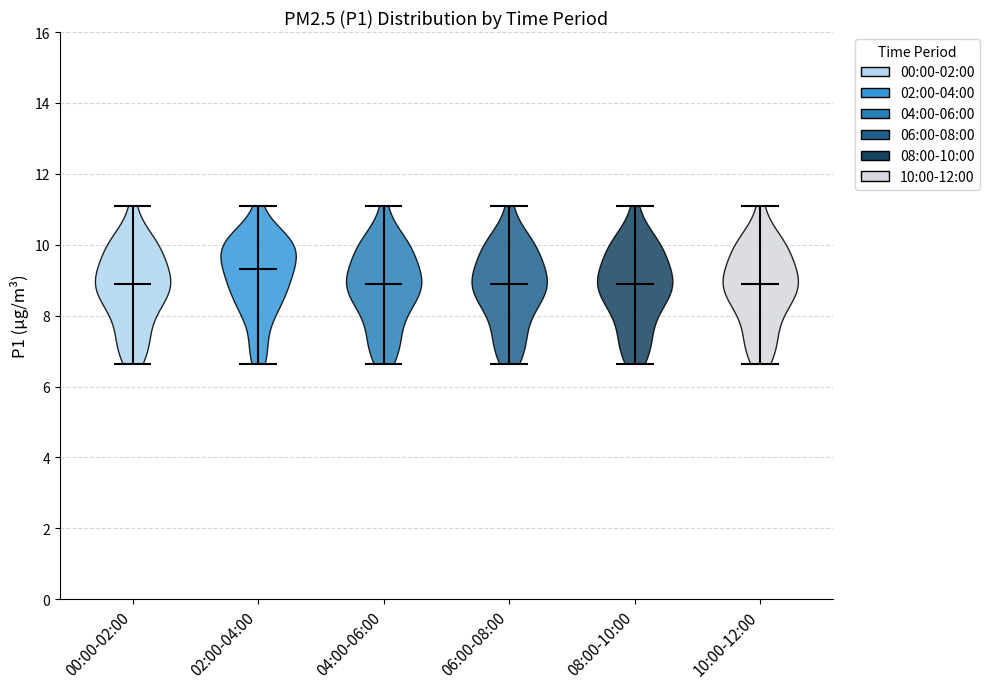

Reading left to right, read every violin against the y-axis: where its median line is, and the lowest and highest points it reaches. The values are not printed on the chart, so give them approximately, as read against the axis.

00:00-02:00: median line 8.8, lowest point 6.6, highest point 11.2
02:00-04:00: median line 9.4, lowest point 6.6, highest point 11.2
04:00-06:00: median line 8.8, lowest point 6.6, highest point 11.2
06:00-08:00: median line 8.8, lowest point 6.6, highest point 11.2
08:00-10:00: median line 8.8, lowest point 6.6, highest point 11.2
10:00-12:00: median line 8.8, lowest point 6.6, highest point 11.2